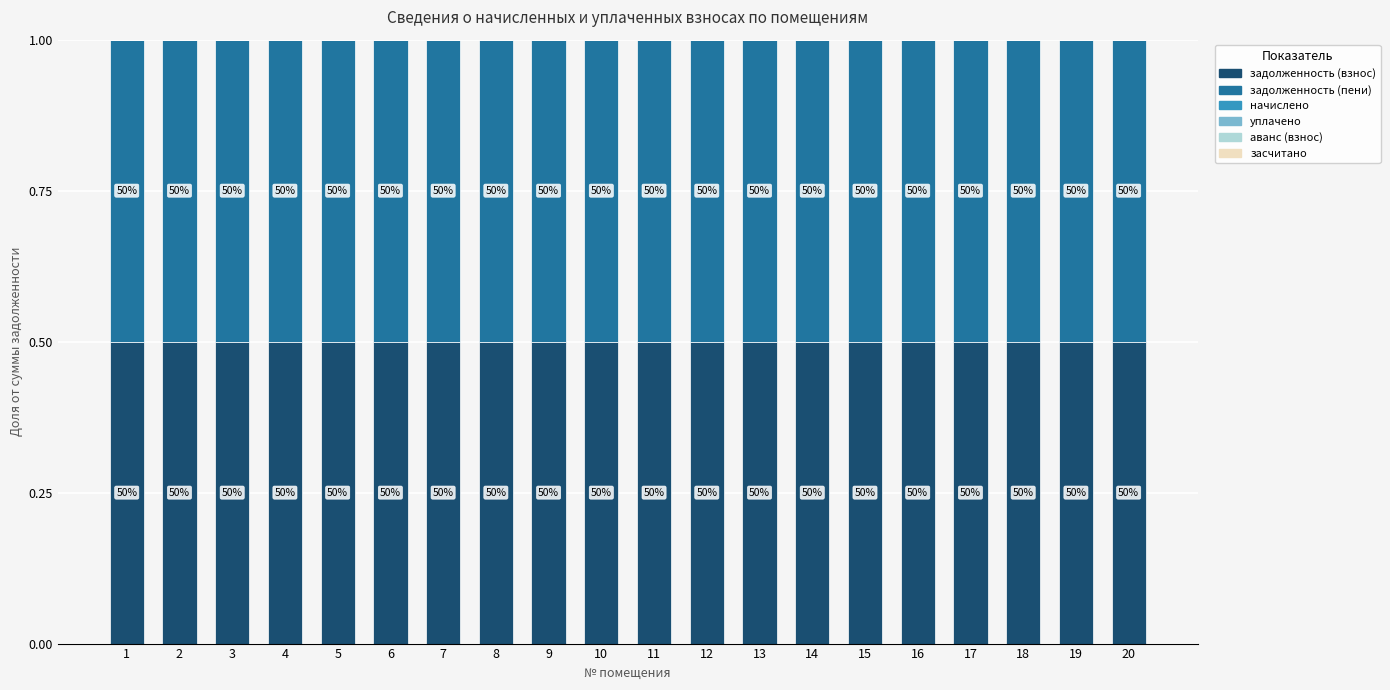

What are all the series names shown in the legend?

задолженность (взнос), задолженность (пени), начислено, уплачено, аванс (взнос), засчитано